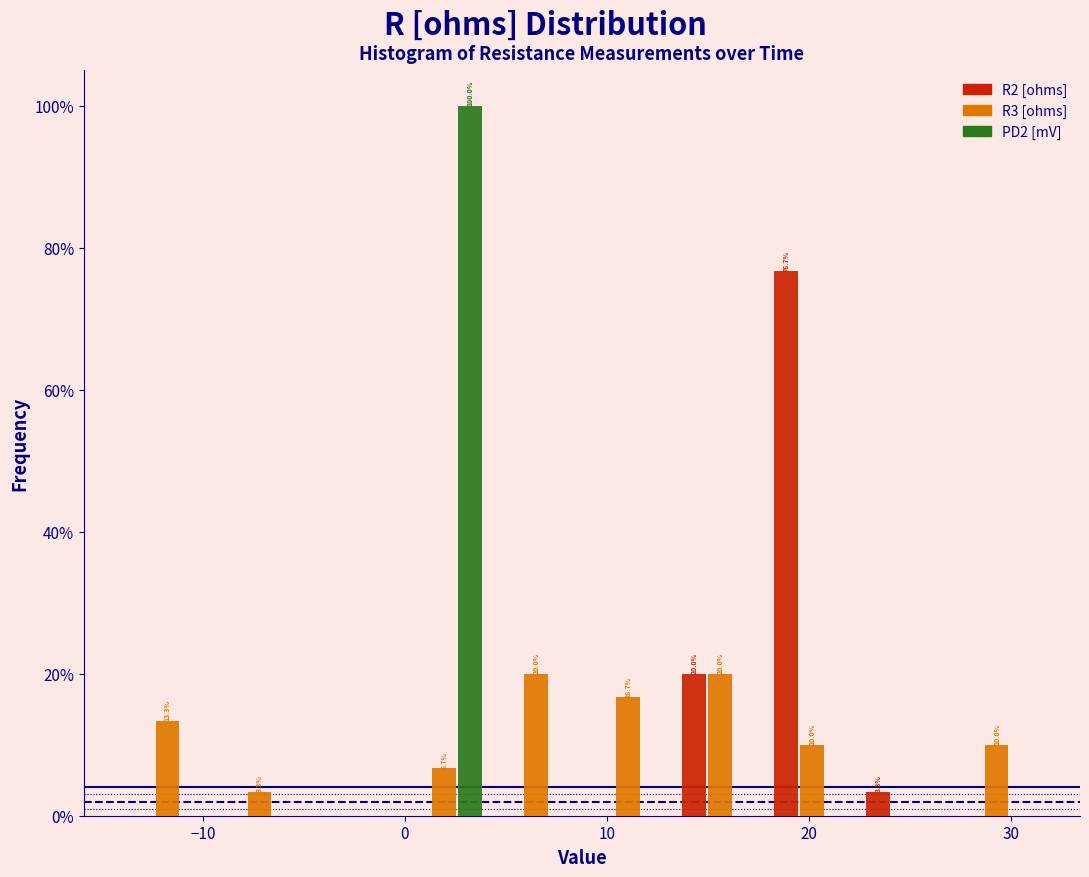

In the R2 [ohms] series, which range on the x-axis has the tallest bar?

18 to 22